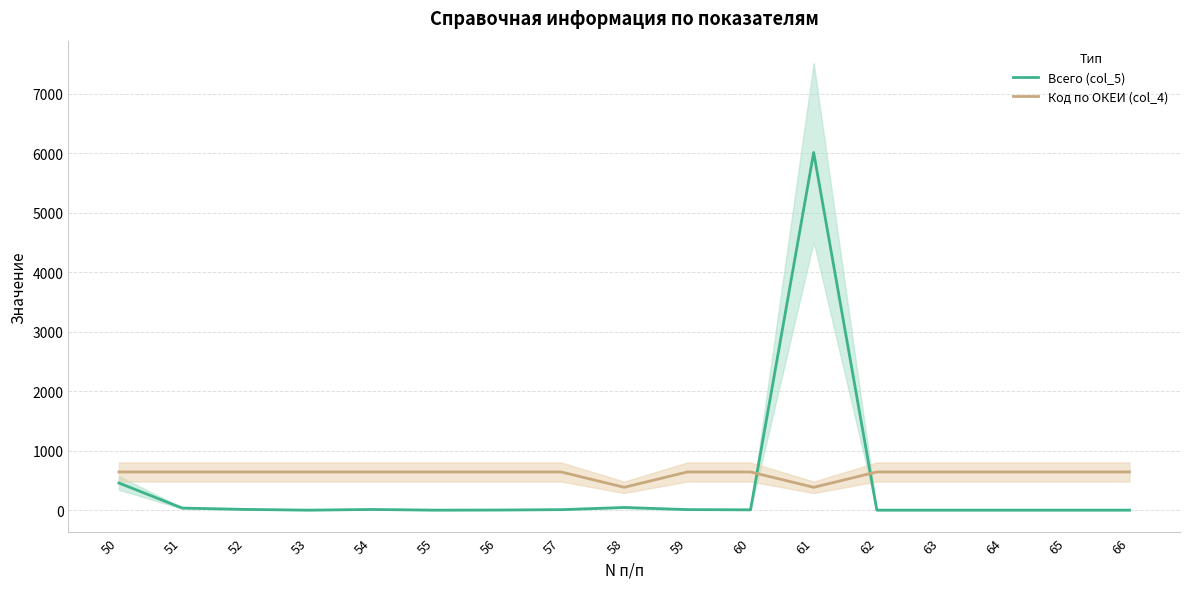

Reading left to right, list all the values displayed in this chart.

Всего (col_5): 456.0	35.0	12.0	0.0	11.0	0.0	2.0	8.0	44.7	9.0	5.0	6015.0	0.0	0.0	0.0	0.0	0.0
Код по ОКЕИ (col_4): 642.0	642.0	642.0	642.0	642.0	642.0	642.0	642.0	384.0	642.0	642.0	384.0	642.0	642.0	642.0	642.0	642.0